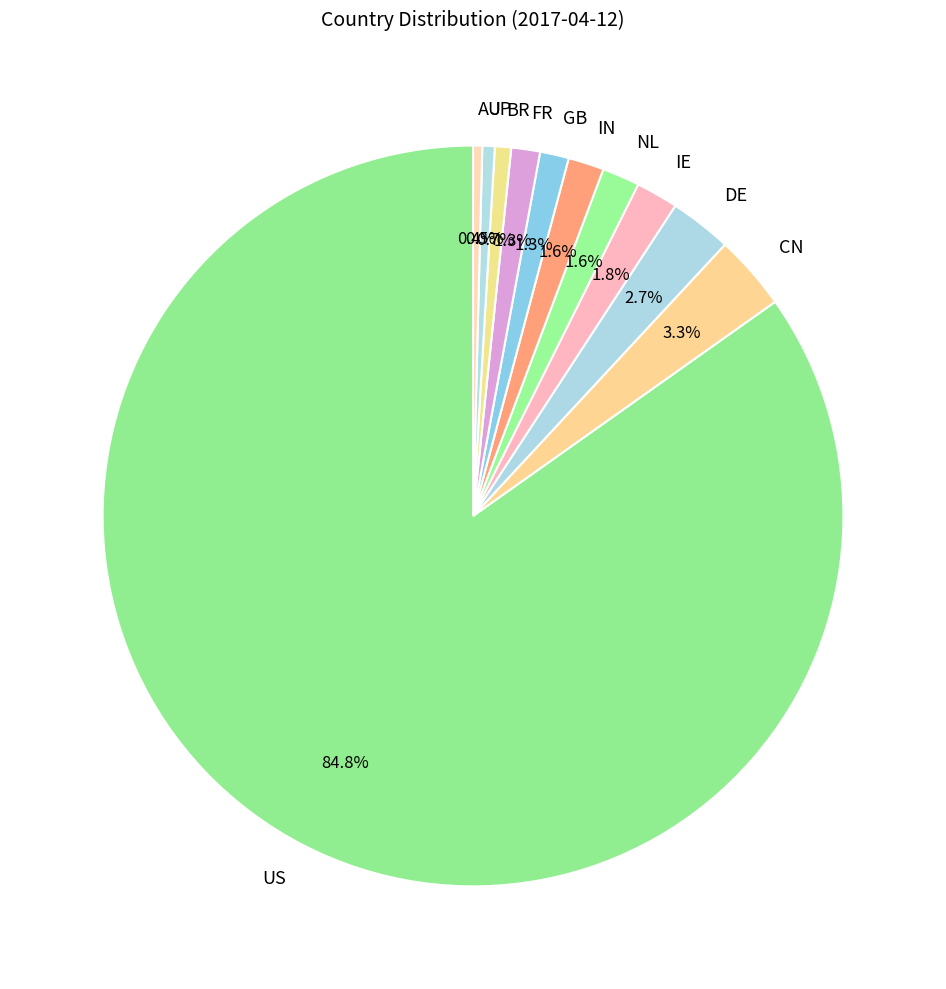

Count the number of slices in the pie.

11